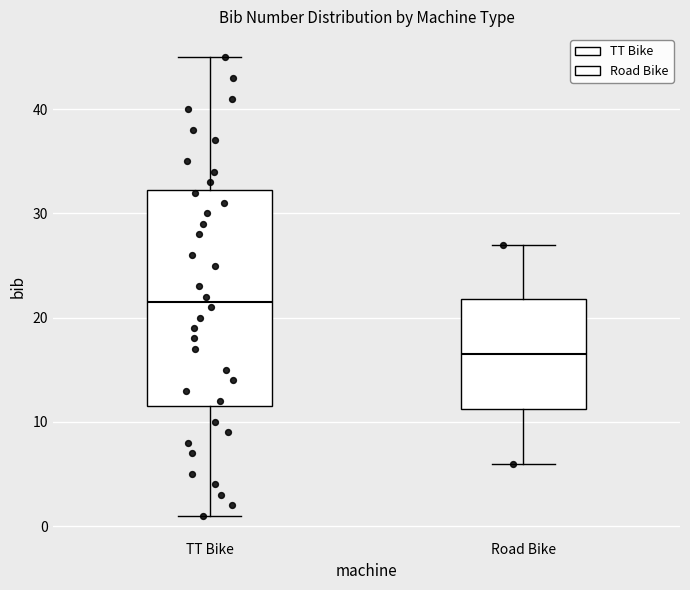

Reading left to right, read every box against the y-axis: the position of its median line, the range the box covers, and the ends of its whiskers. The values are not printed on the chart, so give them approximately, as read against the axis.

TT Bike: median 22, box 12 to 32, whiskers 1 to 45
Road Bike: median 17, box 11 to 22, whiskers 6 to 27